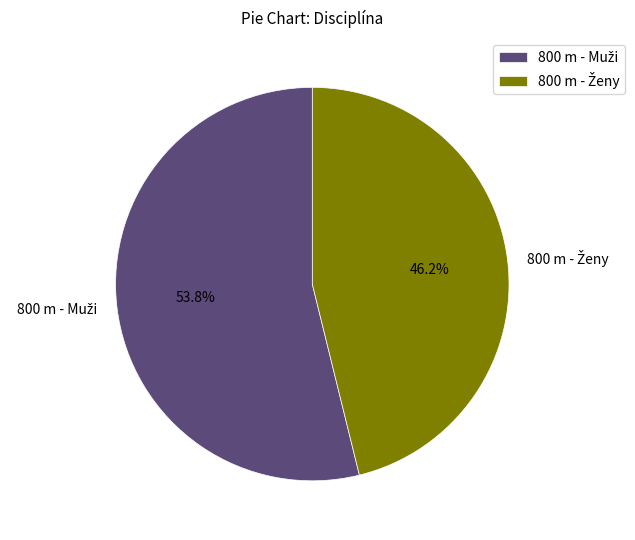

Is there any slice that represents more than half of the pie?

Yes